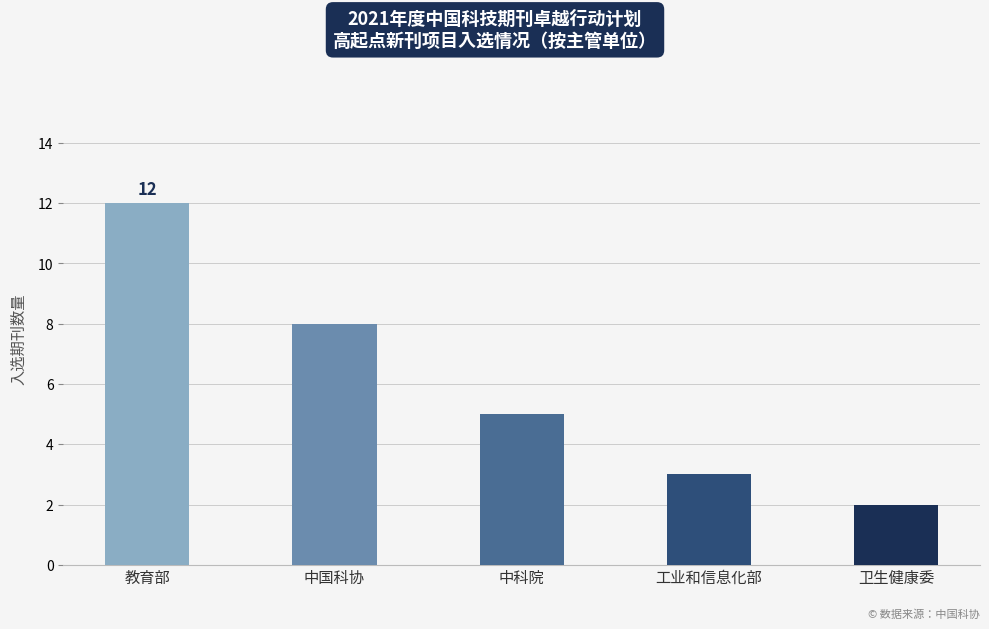

Reading left to right, extract all data points from this chart.

12	8	5	3	2